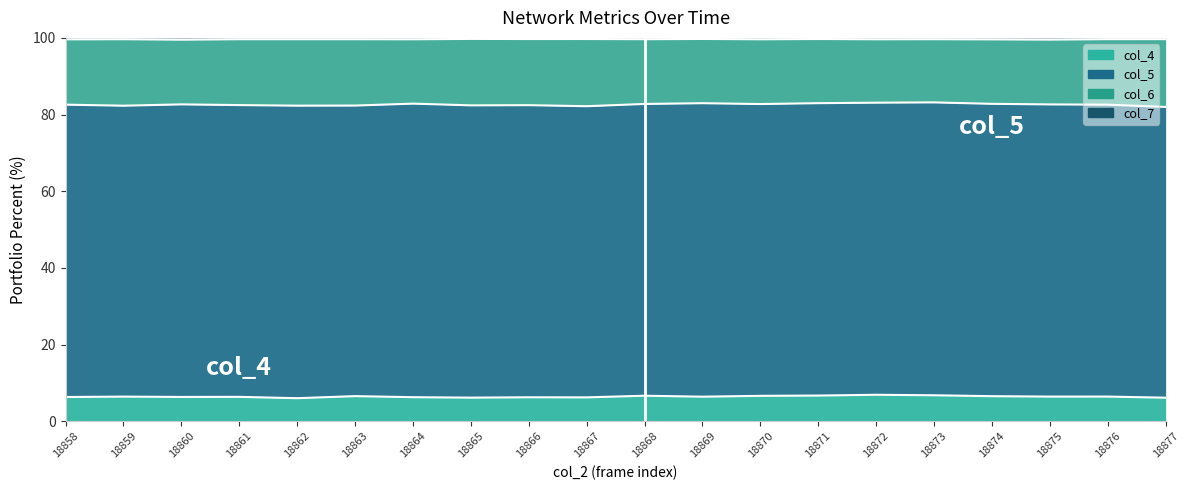

At which category does col_7 reach its first local valley?

18860